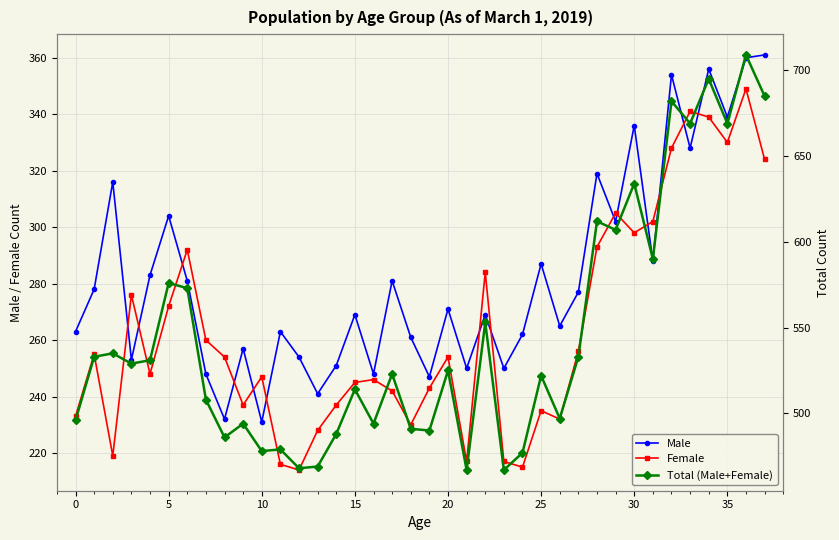

True or false: Female has more than 1 points higher than both neighbors.

True